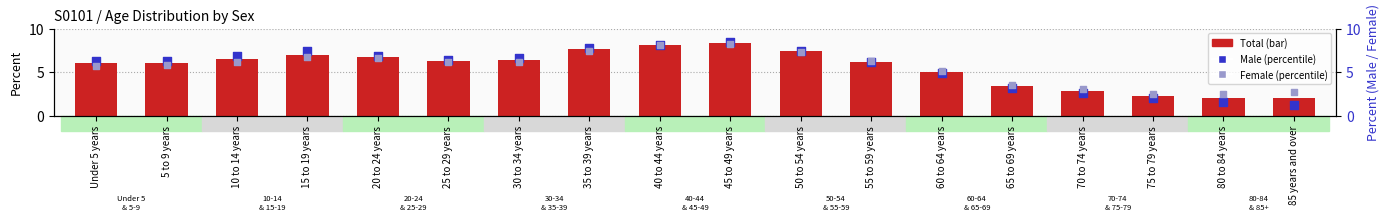

What is the total value across all series at 40 to 44 years?

24.3